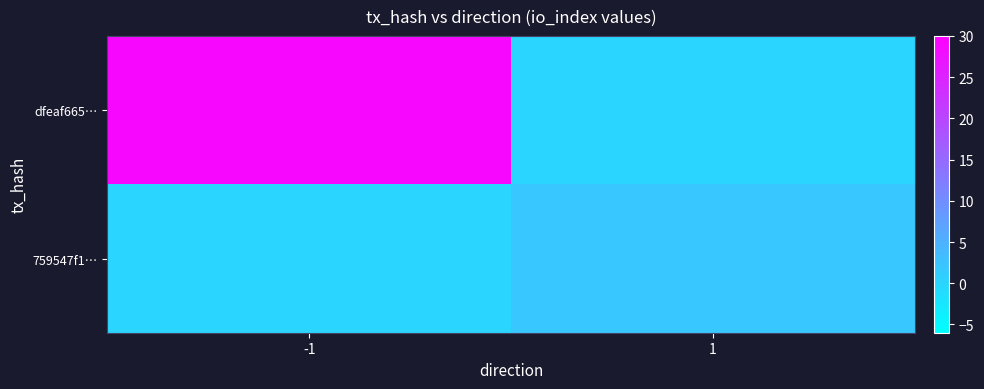

What is the total value across all series at 1?

2